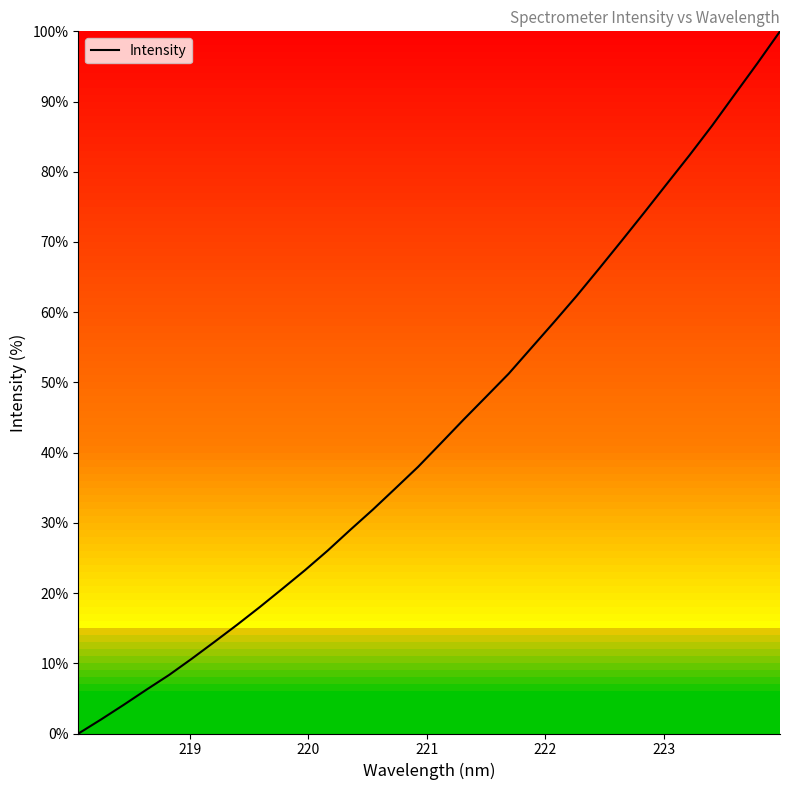

How many categories are shown in the chart?

32